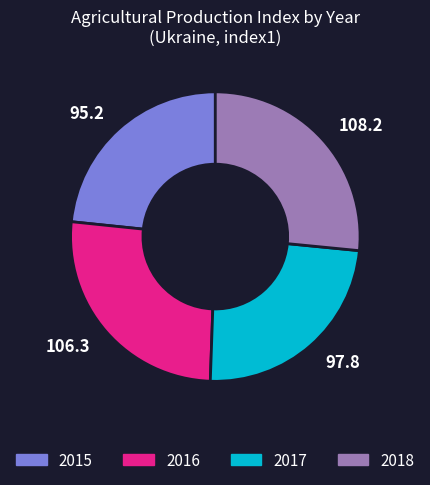

Which category has the smallest portion of the pie?

95.2